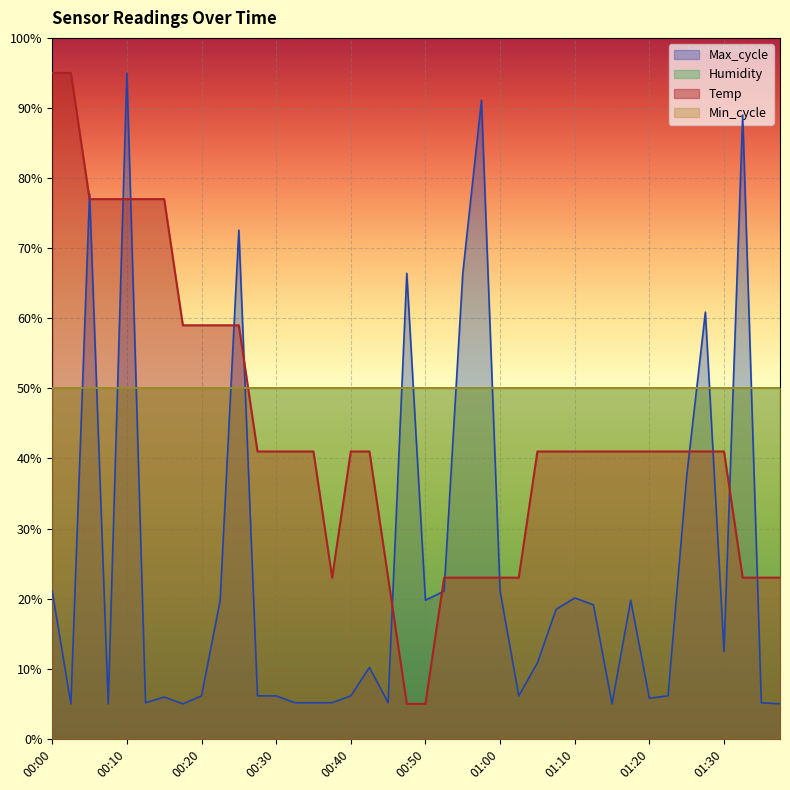

Where does the Max_cycle series first go above 10?

00:00